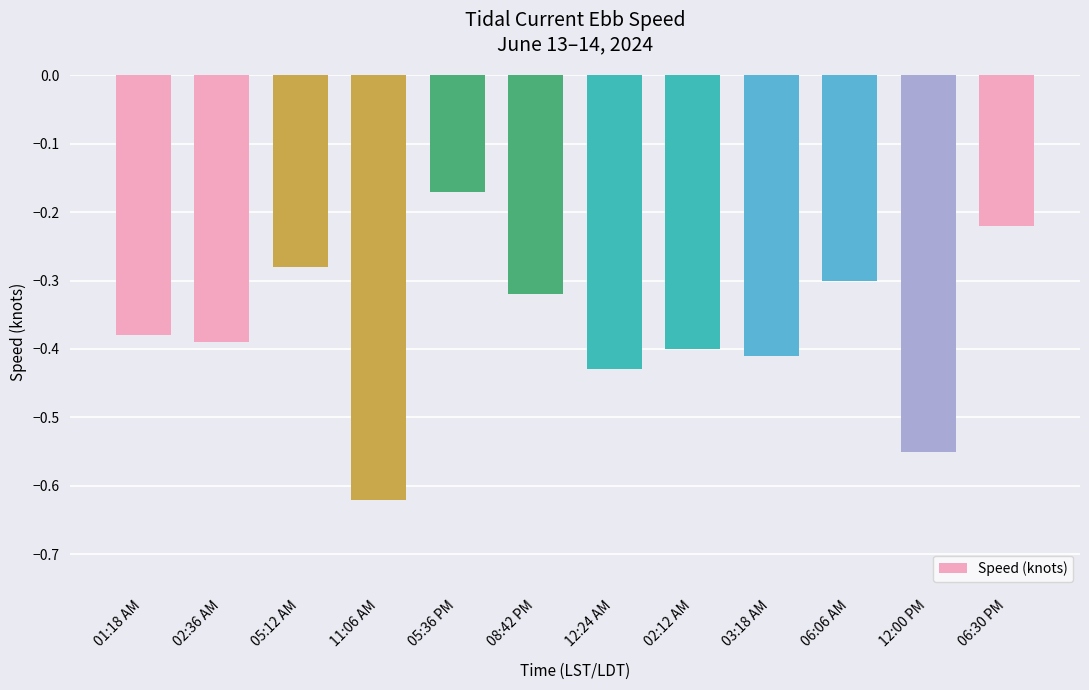

What is the change in value from 11:06 AM to 02:12 AM?

+0.2